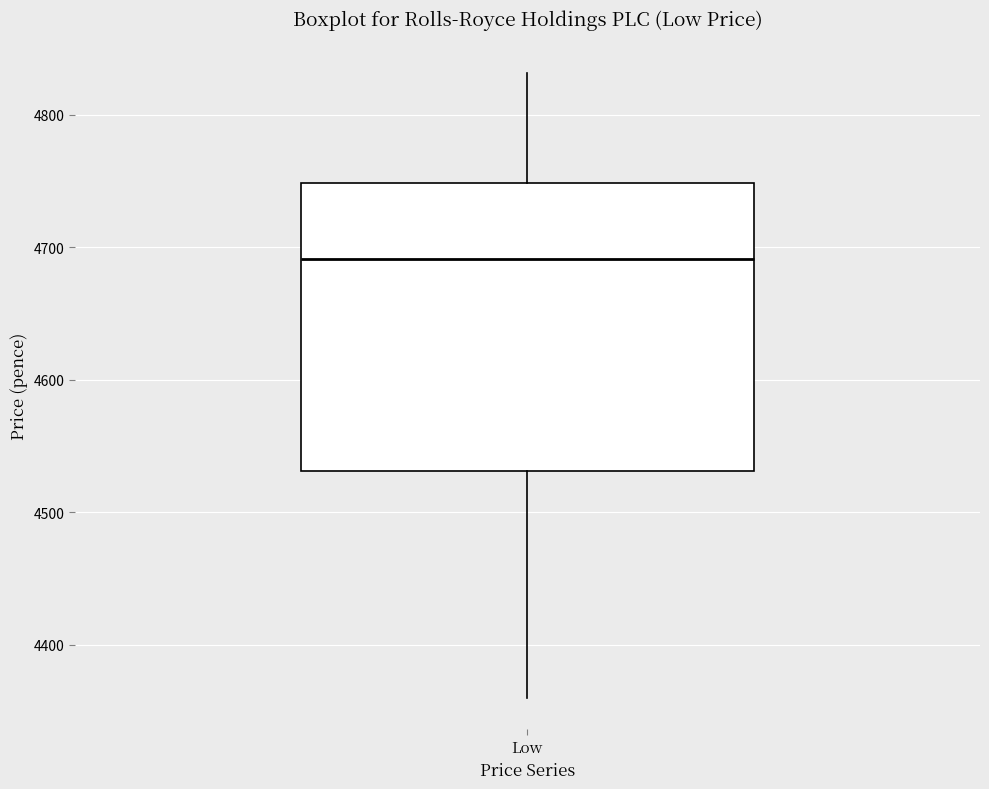

Transcribe this box plot: give where the median line is, the range the box spans, and where the two whiskers end, as read against the y-axis. The values are not printed on the chart, so give them approximately, as read against the axis.

median 4690, box 4530 to 4750, whiskers 4360 to 4830